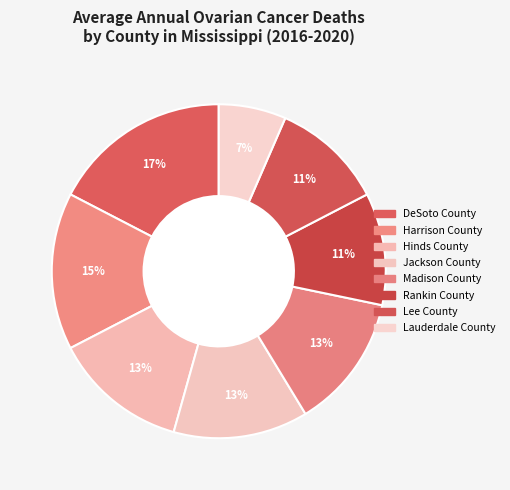

True or false: Harrison County accounts for 24% of the total.

False